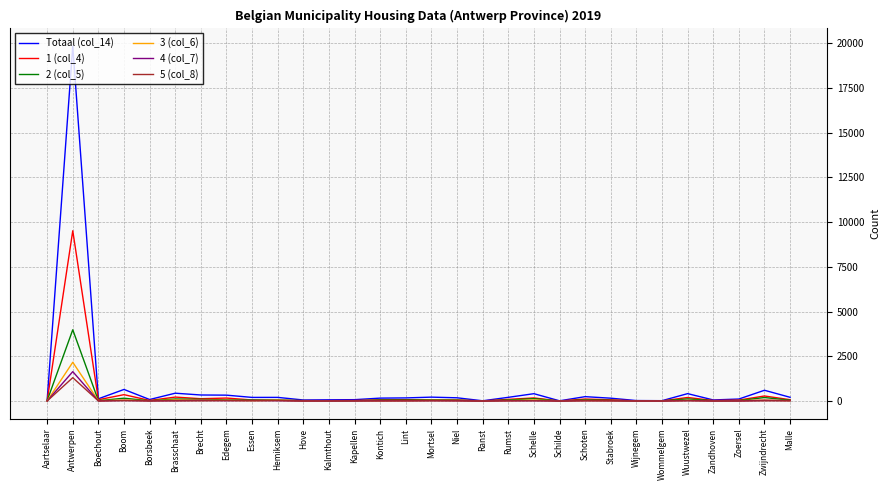

The value of 1 (col_4) at Edegem is 166. True or false?

True